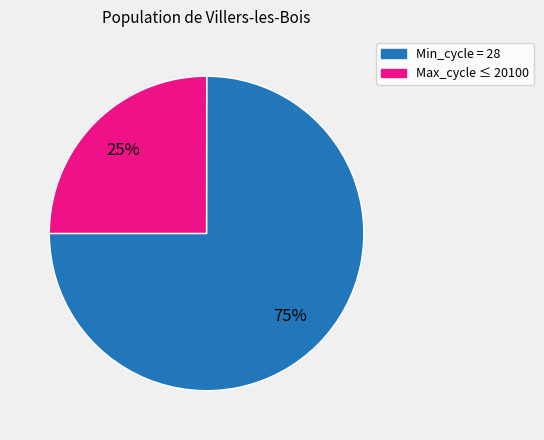

To the nearest percent, what is the difference between the largest and smallest slice percentages?

50%